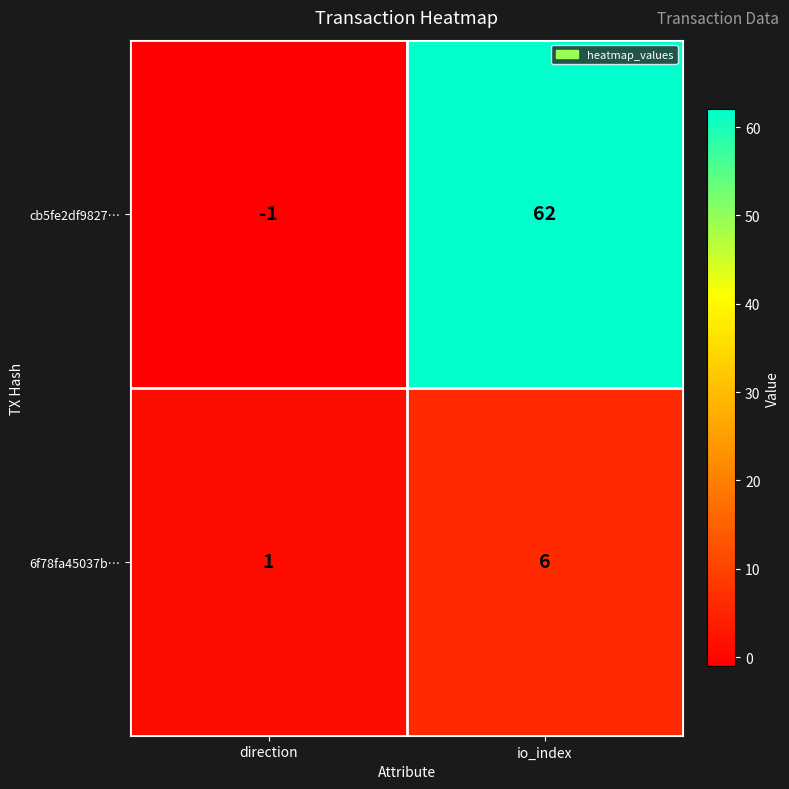

What is the sum of all 6f78fa45037b… values?

7